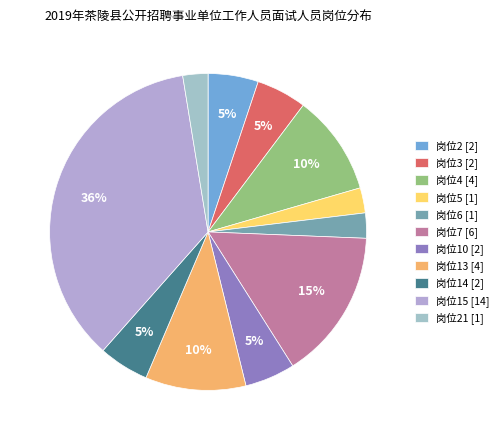

Rank the categories by value from lowest to highest.

岗位5, 岗位6, 岗位21, 岗位2, 岗位3, 岗位10, 岗位14, 岗位4, 岗位13, 岗位7, 岗位15